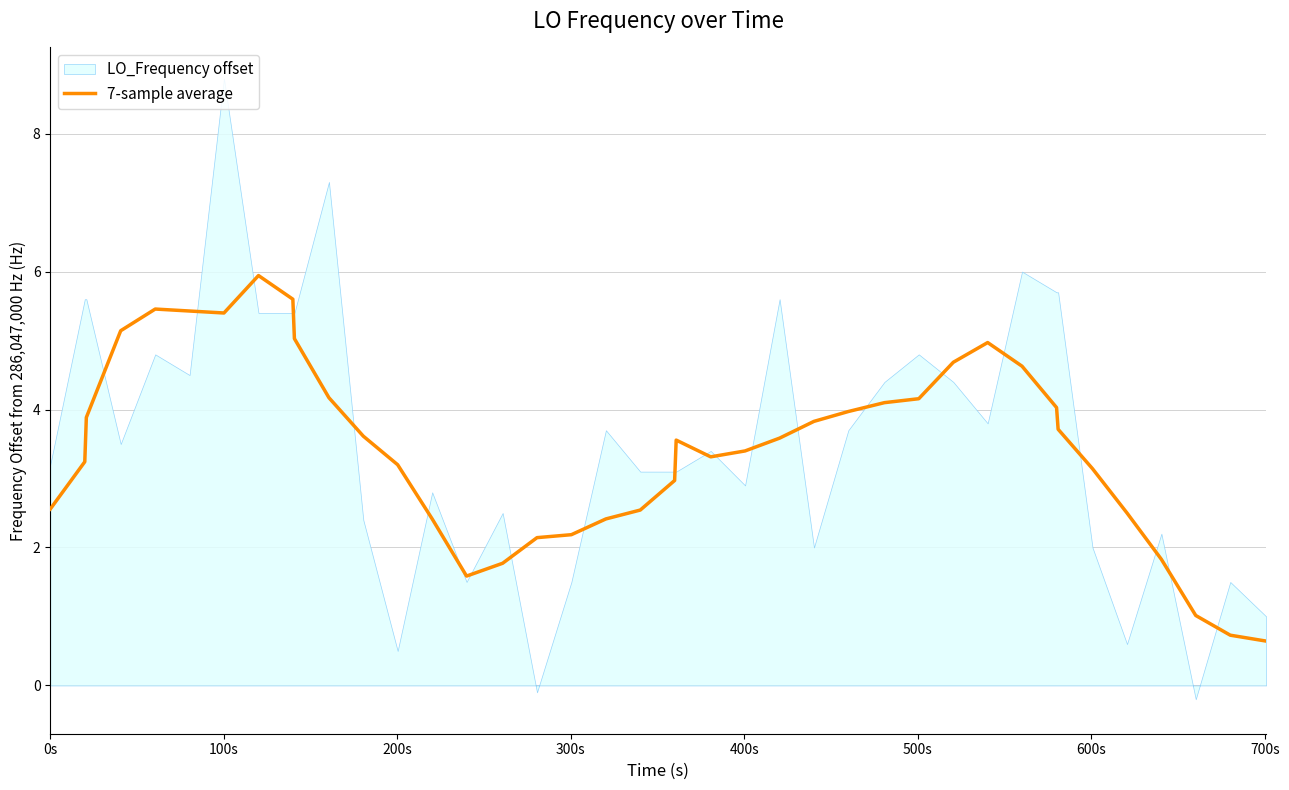

What is the maximum value for 7-sample average?

5.9